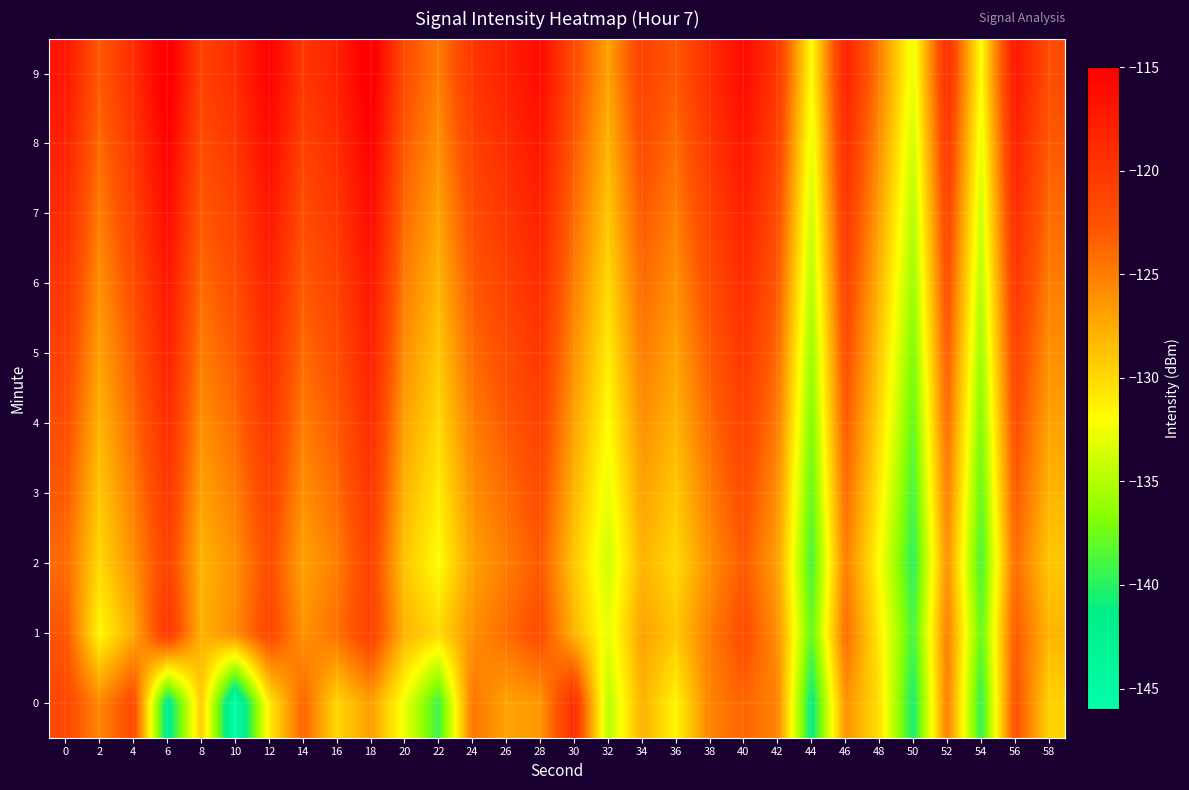

At 46, list the series in order from smallest to largest.

0, 2, 1, 3, 4, 5, 6, 7, 8, 9